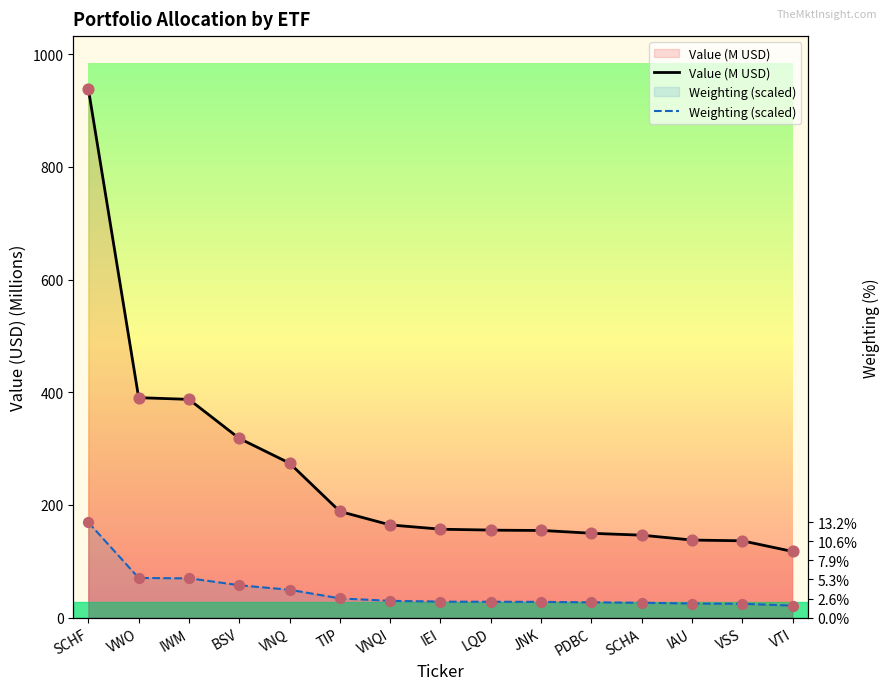

At how many categories does at least one series exceed 397?

1